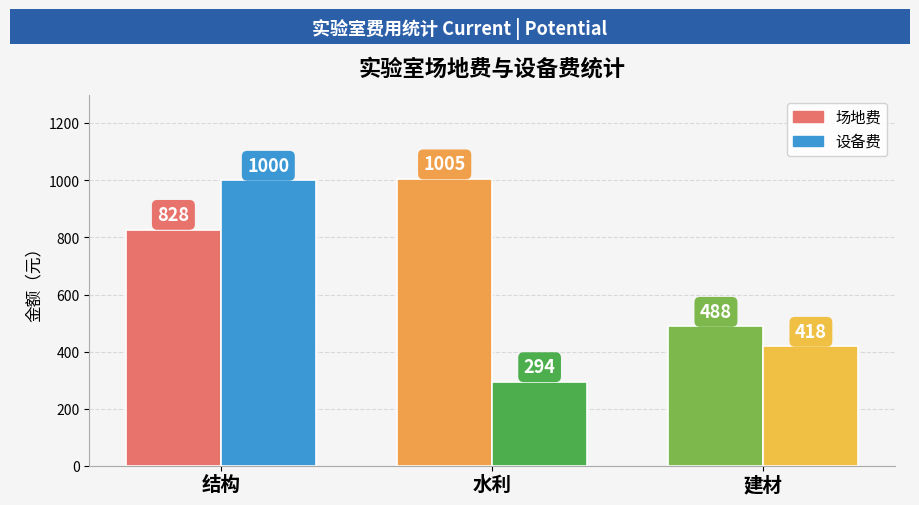

What is the label of the 1st bar from the left?

结构